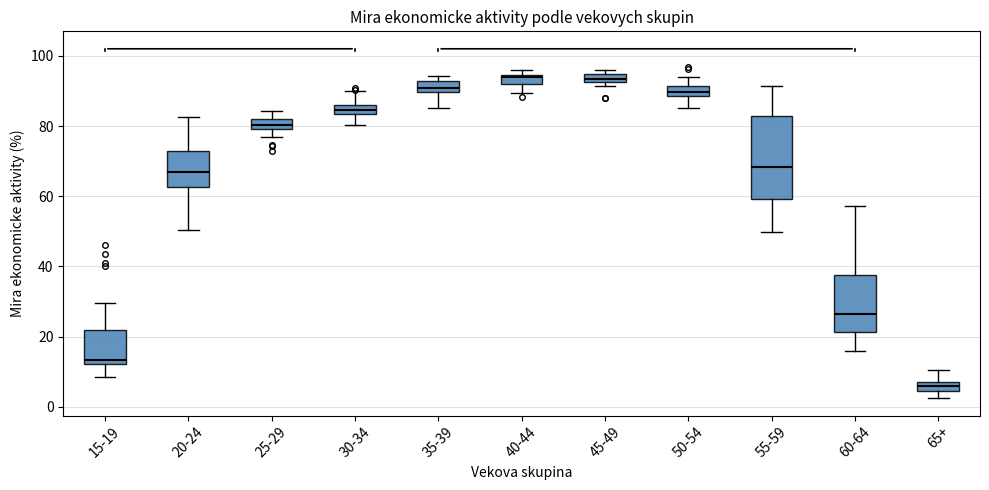

Where is the upper edge of the box for 45-49 on the y-axis? The values are not printed on the chart, so give them approximately, as read against the axis.

94